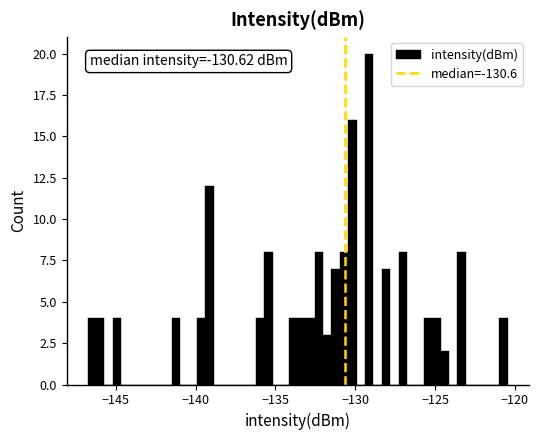

Read against the x-axis, roughly where is the centre of the tallest bar?

-129.0